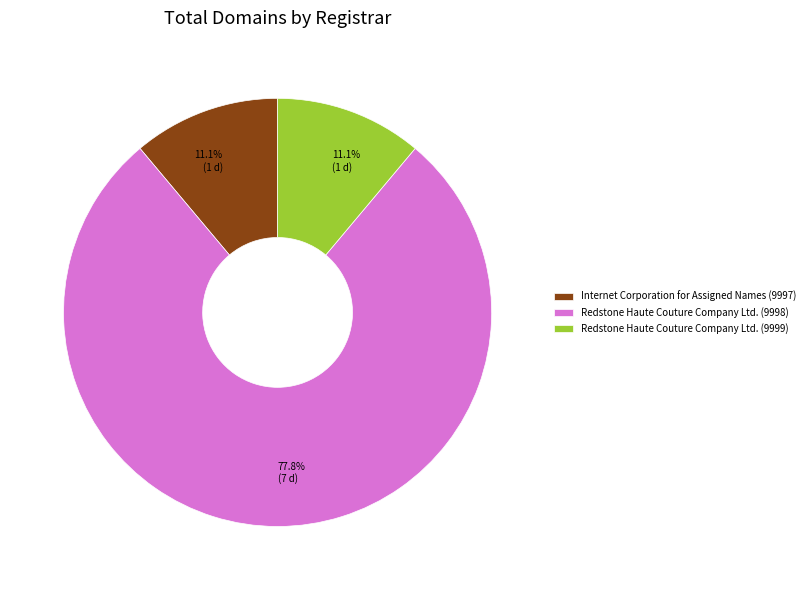

True or false: Redstone Haute Couture Company Ltd. (9998) accounts for 69% of the total.

False